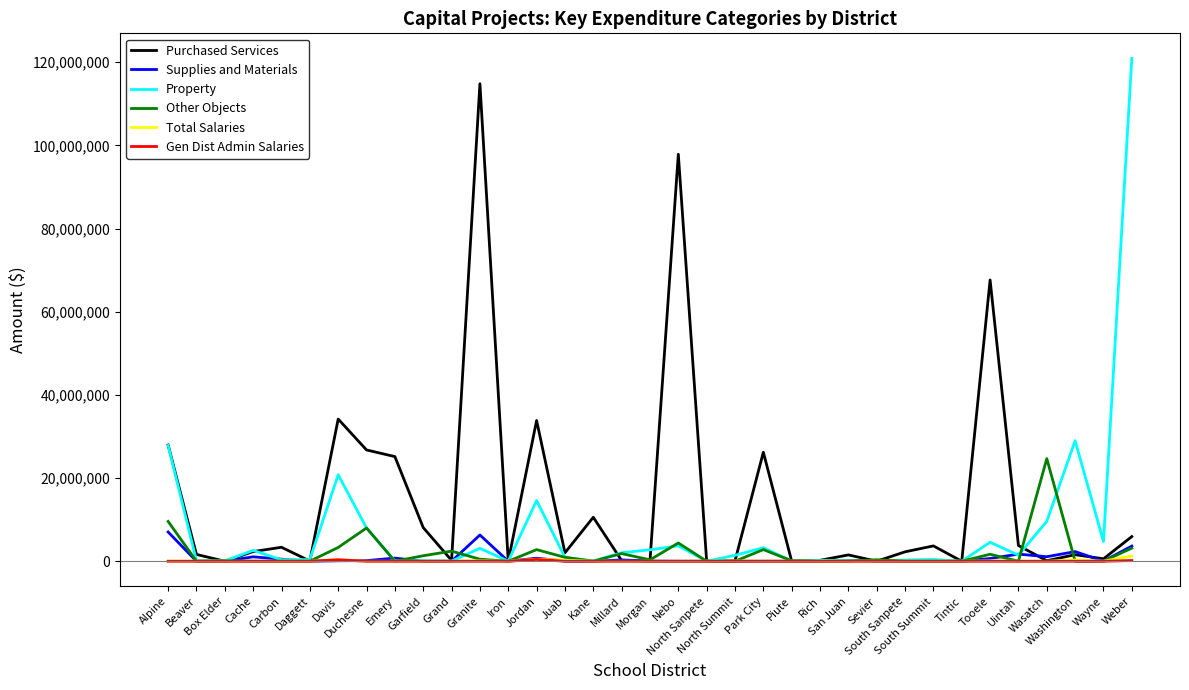

What is the maximum value shown in the chart?

120890231.0